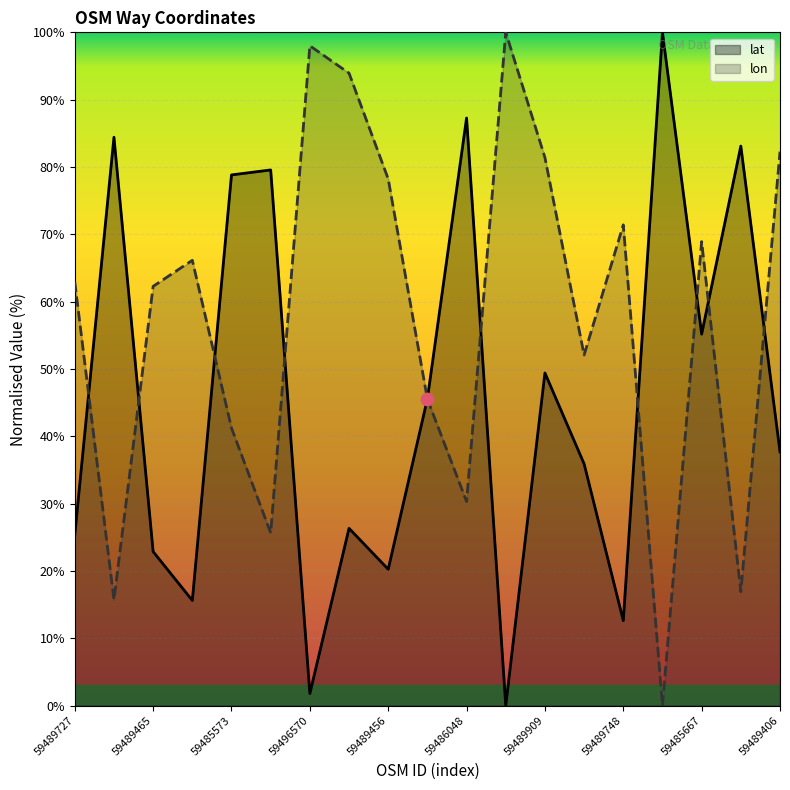

What are all the series names shown in the legend?

lat, lon